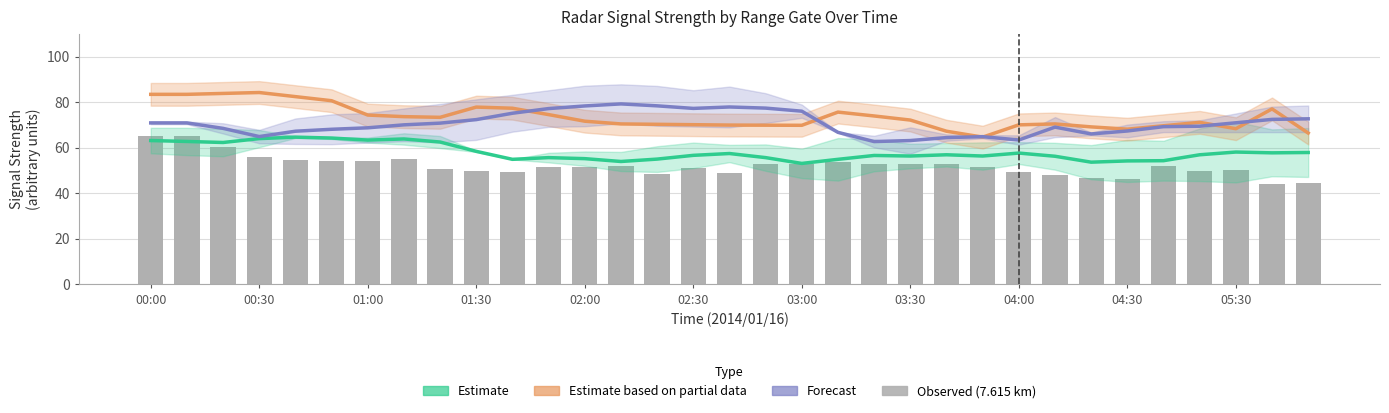

Which category has the lowest value in the Observed (range 7.615 km) series?

31